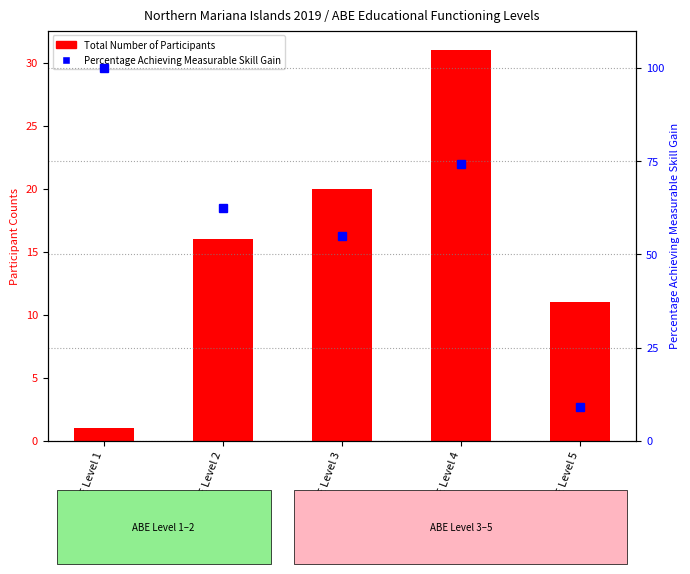

What is the difference between the maximum and minimum values in the Percentage Achieving Measurable Skill Gain series?

90.9